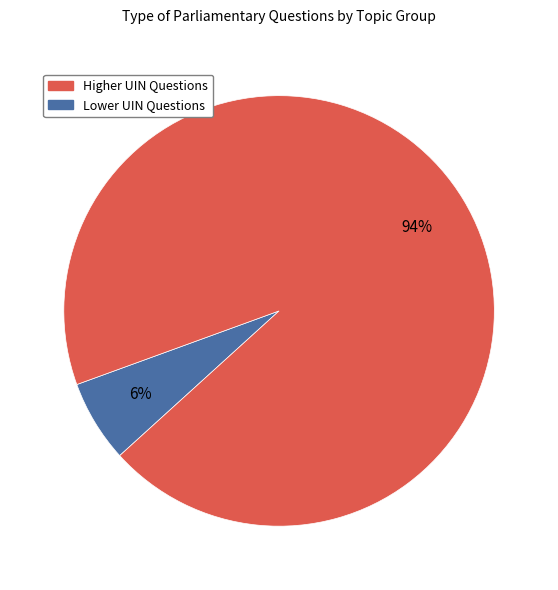

Combined, do Lower UIN Questions and Higher UIN Questions account for over 50%?

Yes